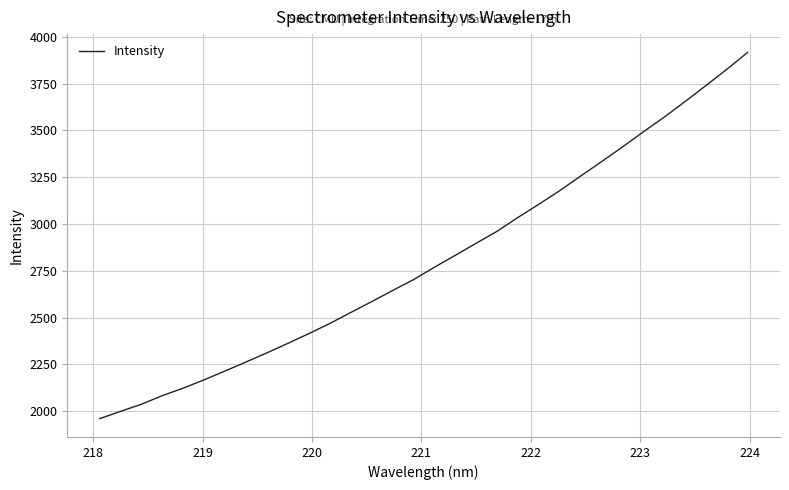

What is the smallest value displayed?

1959.3